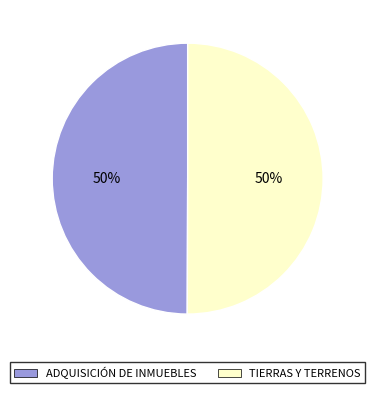

Do TIERRAS Y TERRENOS and ADQUISICIÓN DE INMUEBLES together represent more than half of the pie?

Yes